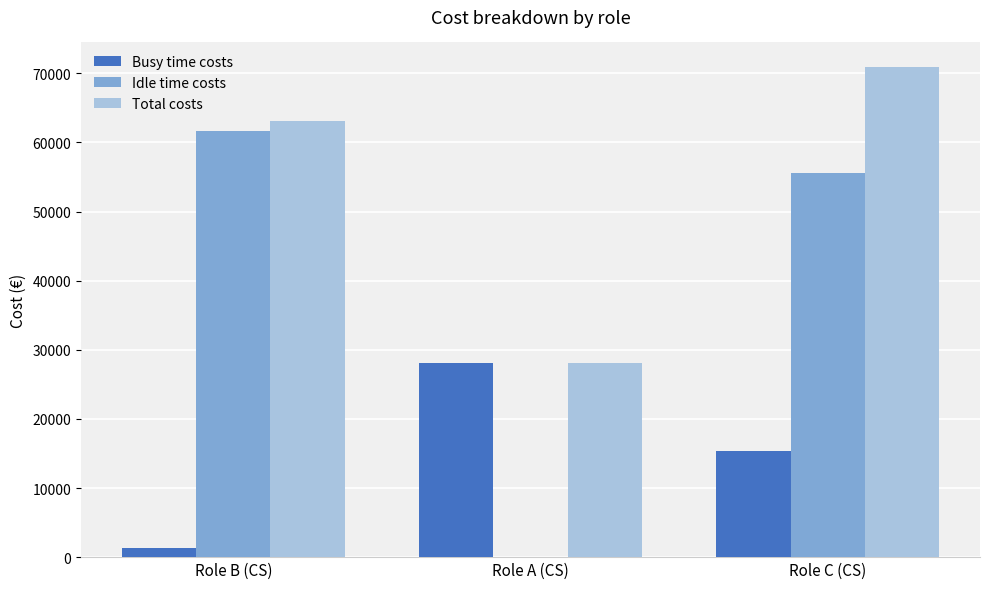

How many groups of bars are there?

3